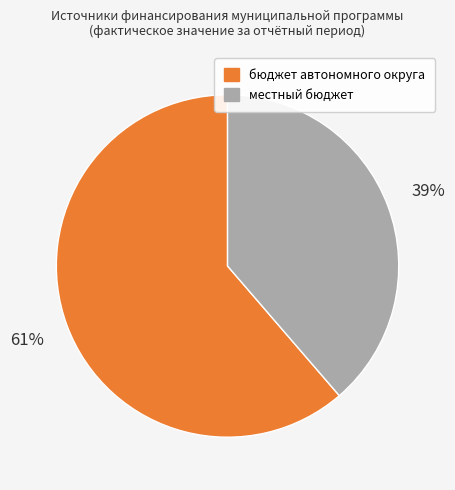

Does any single category account for the majority?

Yes